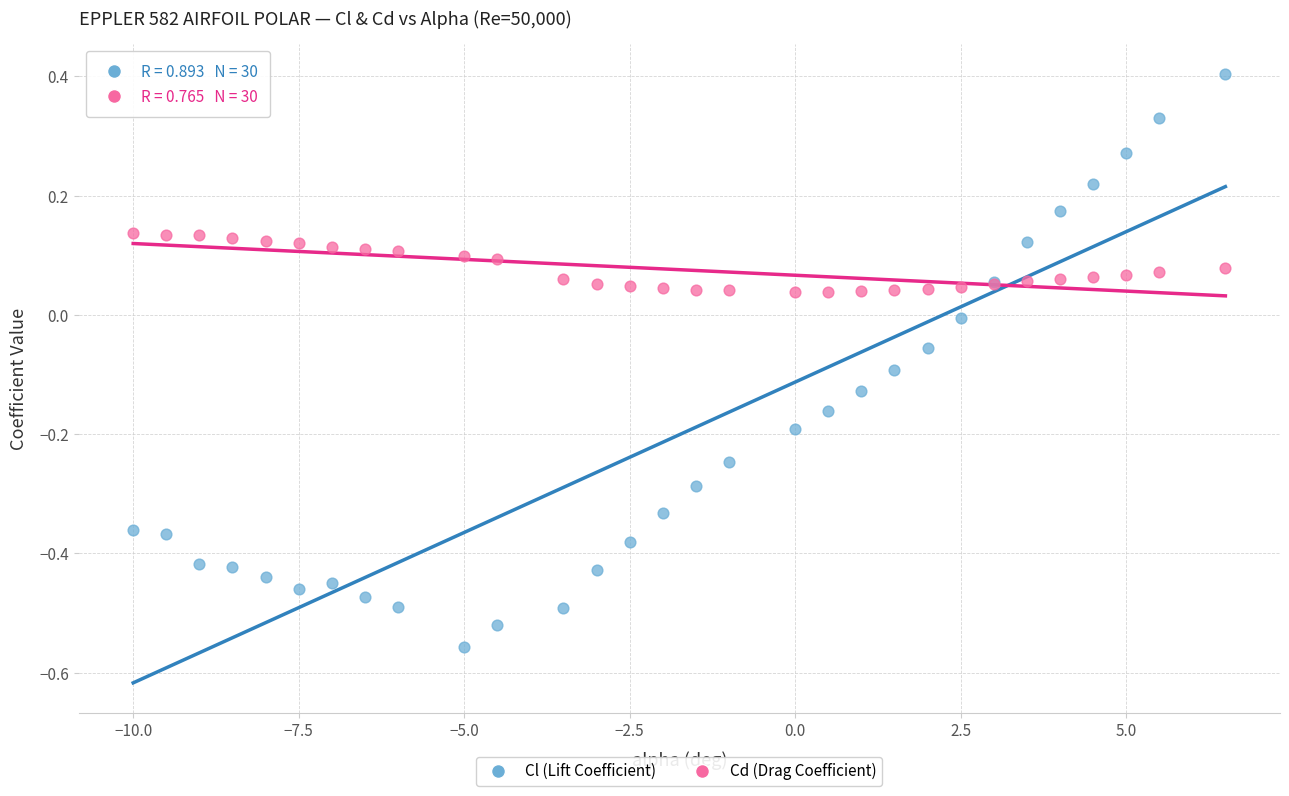

Which series has the largest Y range (max minus min)?

Cl (Lift Coefficient)